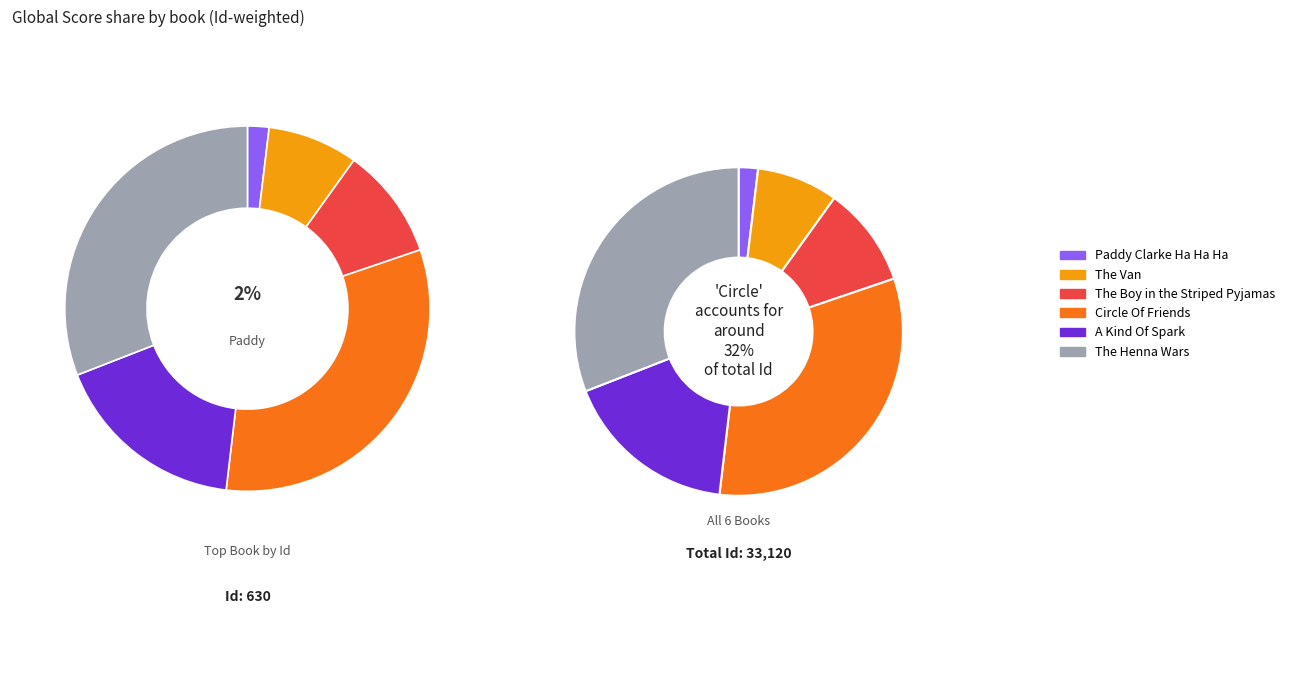

To the nearest percent, what portion does The Van represent?

8%